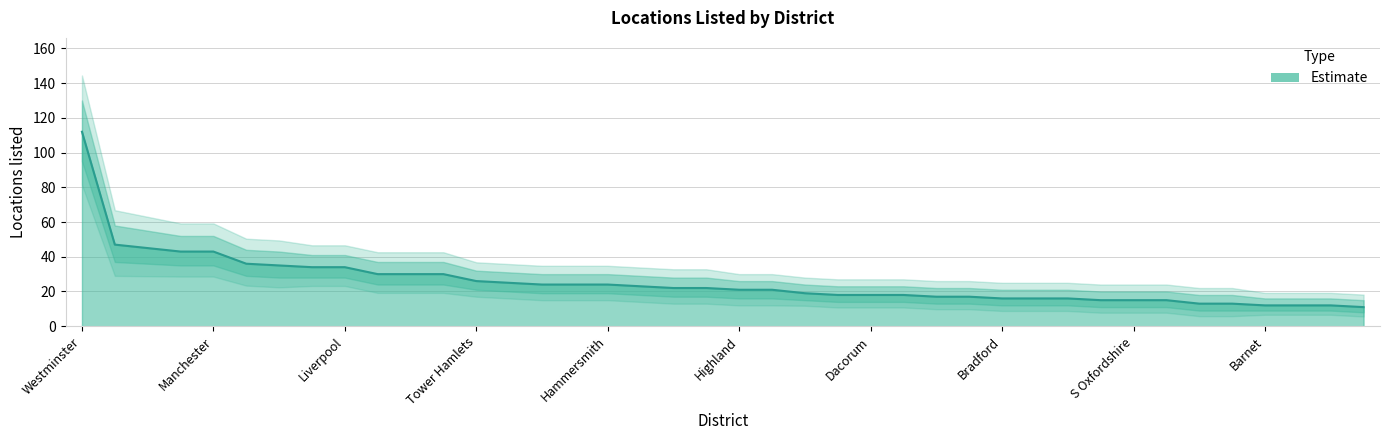

What is the sum of all Locations listed values?

1024